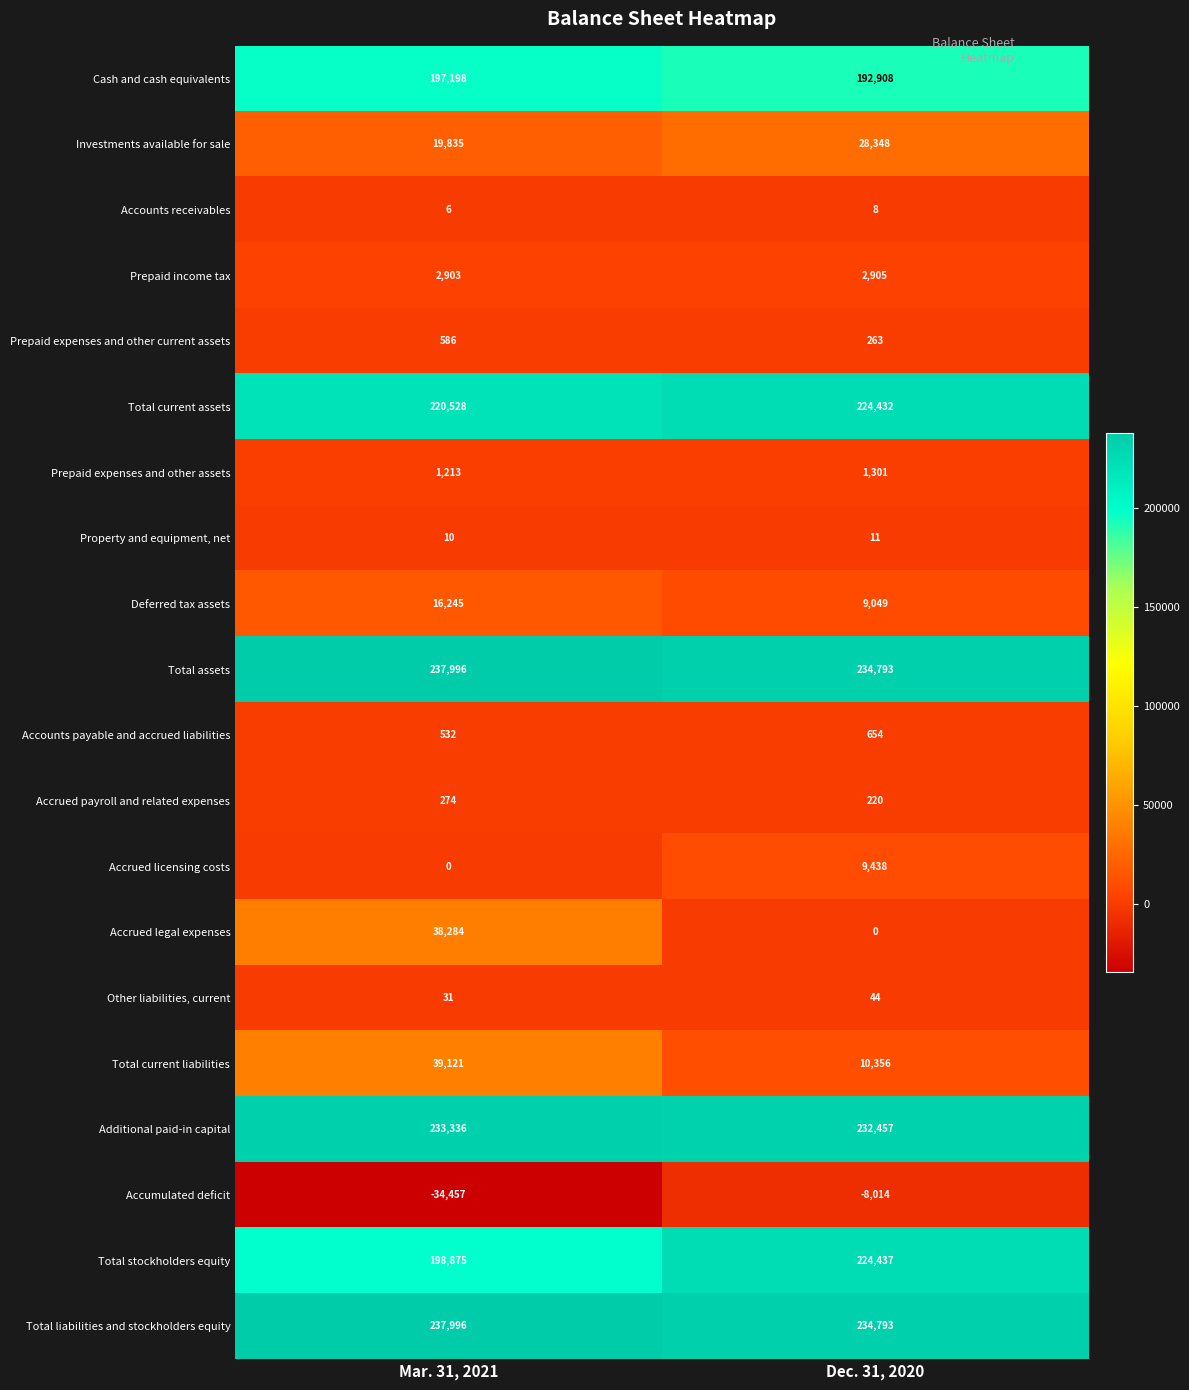

Is the value of Additional paid-in capital at Mar. 31, 2021 greater than the value of Accrued legal expenses at Mar. 31, 2021?

Yes